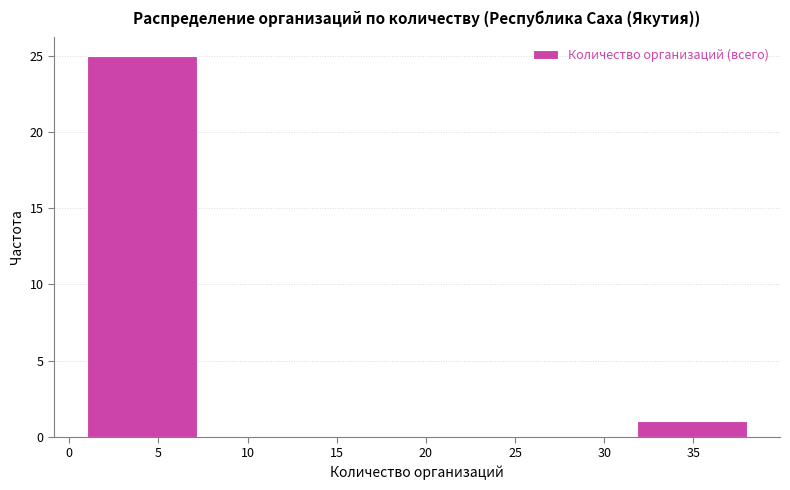

Reading left to right, list every bar in this chart as the range it spans on the x-axis followed by its height. Neither the bar edges nor the heights are printed on the chart, so give them approximately, as read against the axes.

1.0 to 7.0: 25
7.0 to 13.5: 0
13.5 to 19.5: 0
19.5 to 25.5: 0
25.5 to 32.0: 0
32.0 to 38.0: 1